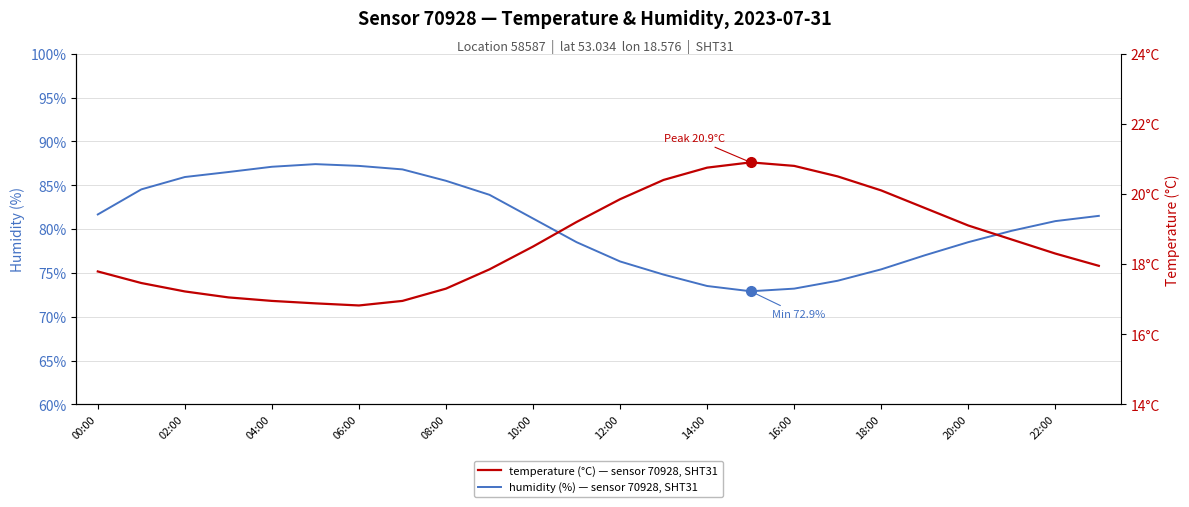

What is the value of the humidity (%) point at the 1st from the left?

81.7